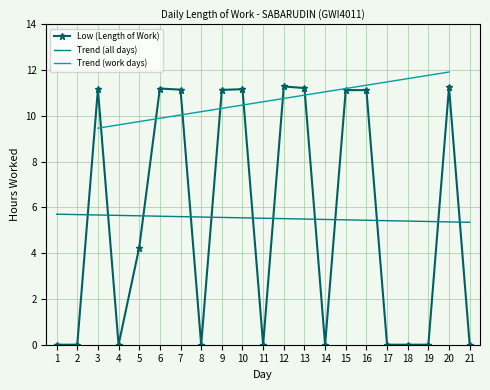

What is the greatest value displayed?

11.3